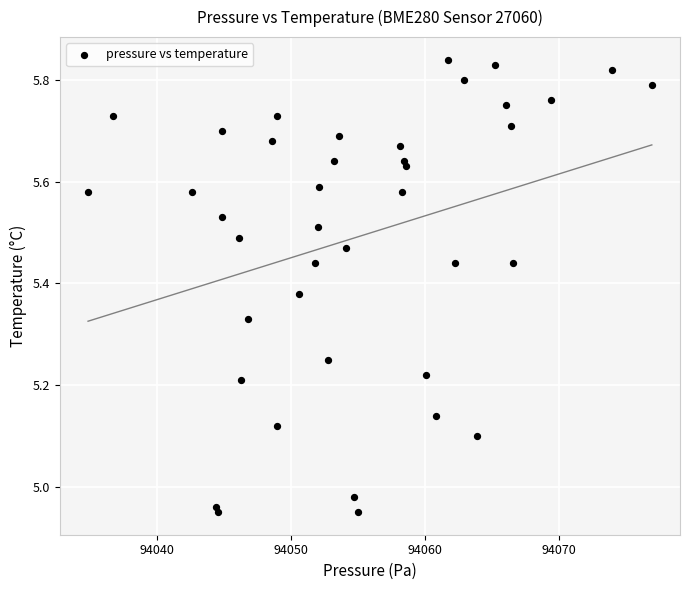

What is the range of Y values (max minus min)?

0.9